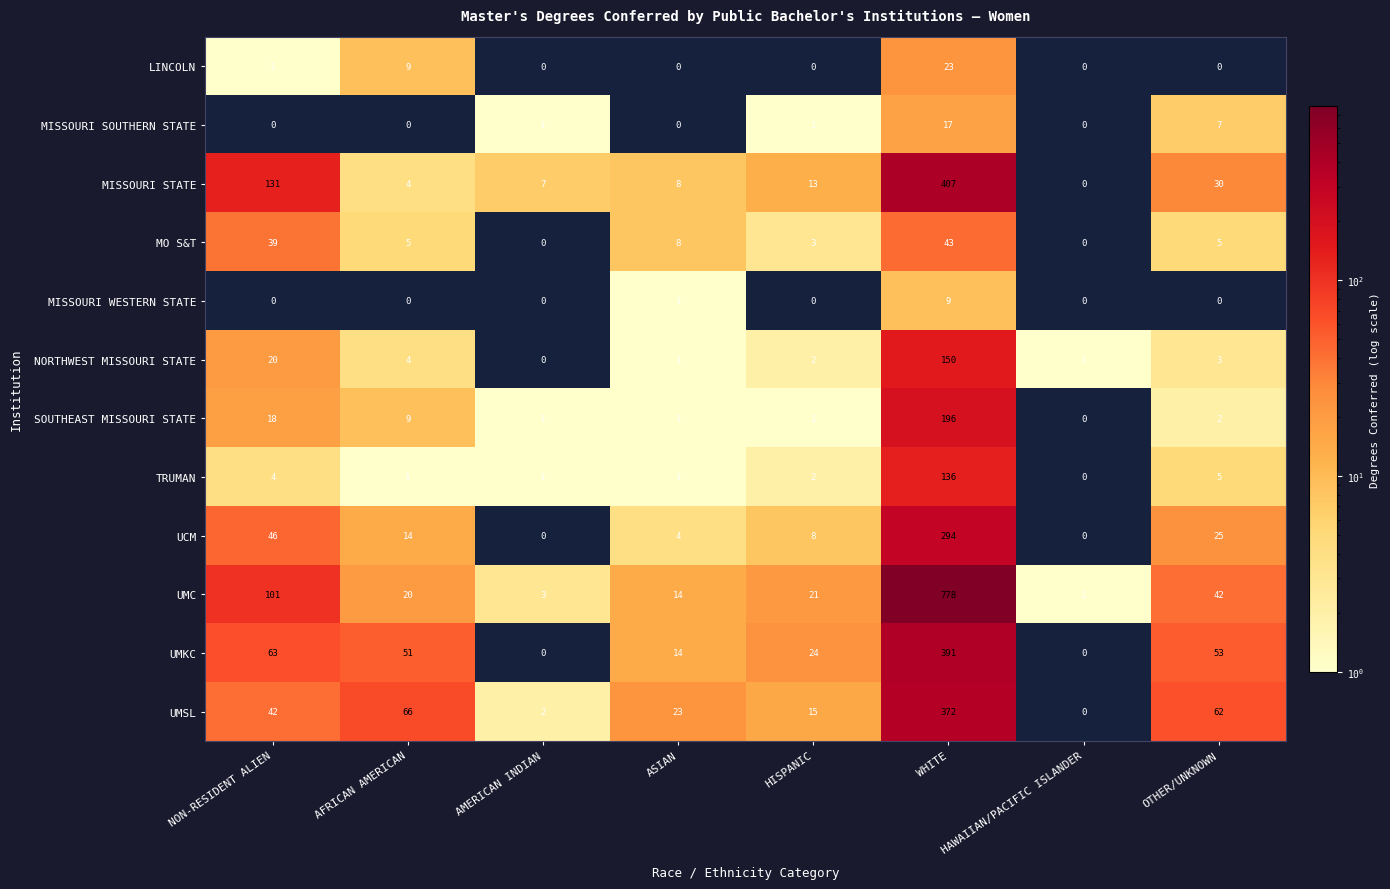

True or false: UMSL has a value of 0 at AMERICAN INDIAN.

False